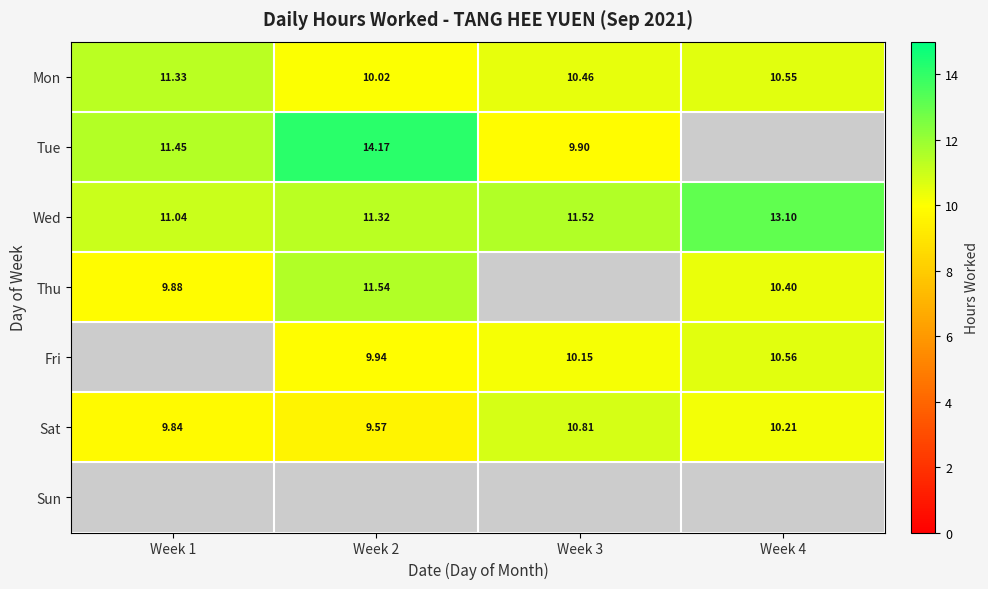

Is the value of Fri at Week 4 greater than the value of Sun at Week 2?

Yes